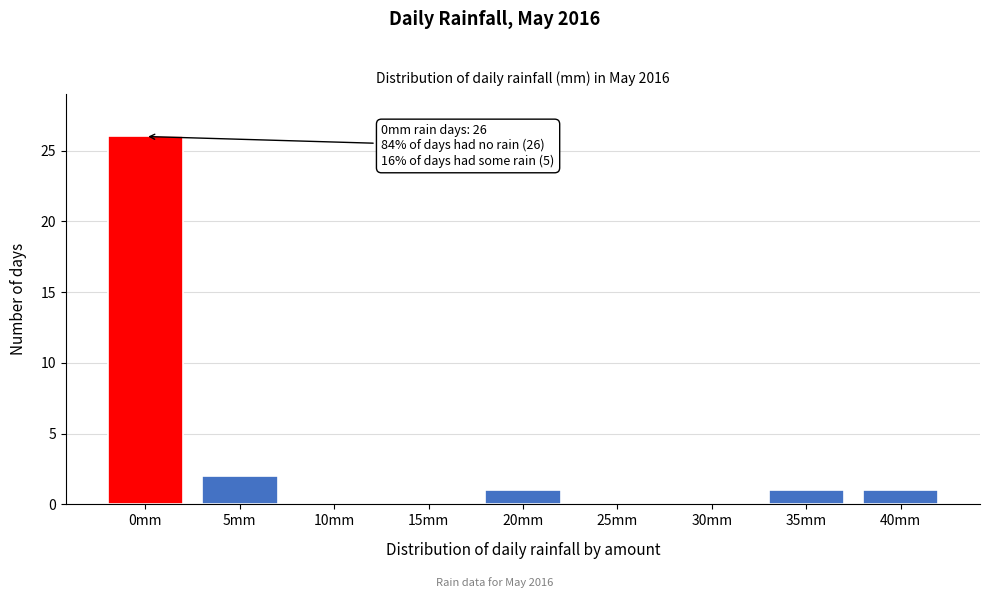

Reading left to right, extract all data points from this chart.

0mm=26	5mm=2	10mm=0	15mm=0	20mm=1	25mm=0	30mm=0	35mm=1	40mm=1